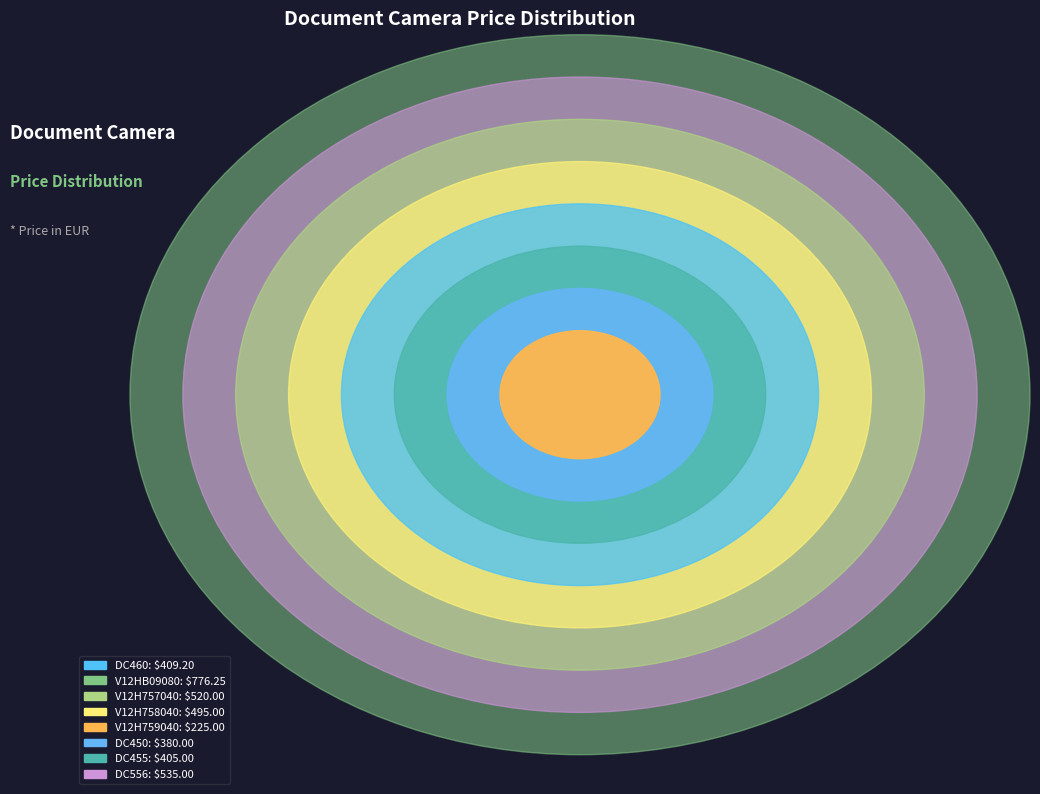

How many slices are in this pie chart?

8